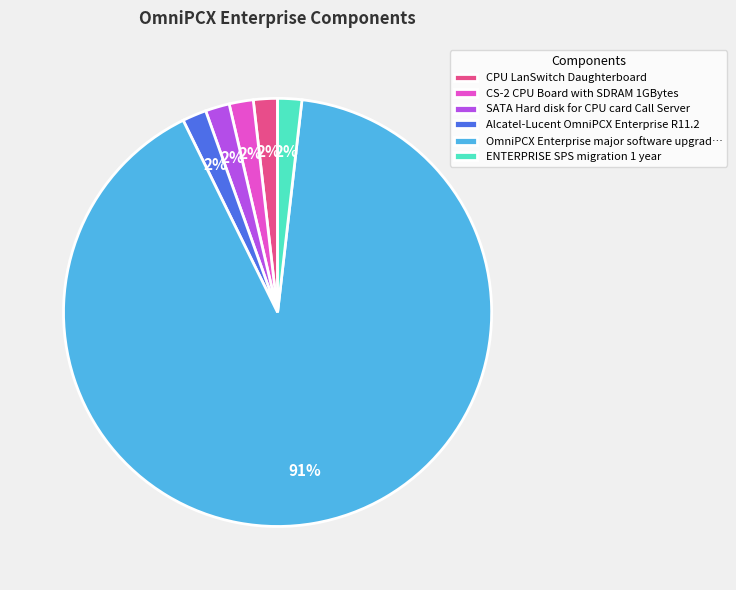

To the nearest percent, what percentage of the pie is SATA Hard disk for CPU card Call Server?

2%